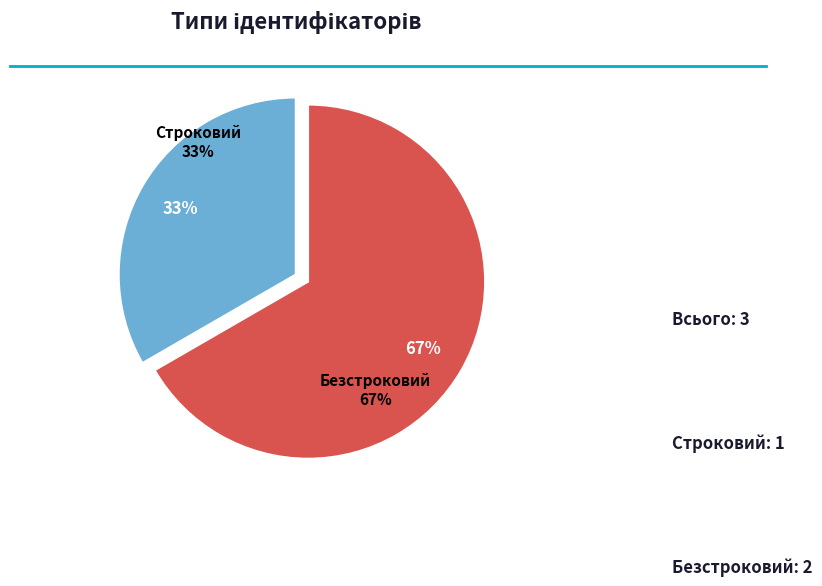

Approximately how many times larger is the value at Безстроковий compared to Строковий?

2.0